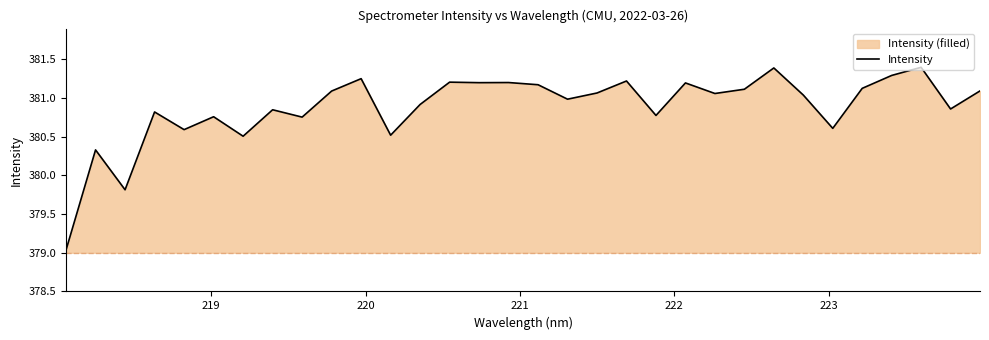

What is the minimum value shown in the chart?

379.0